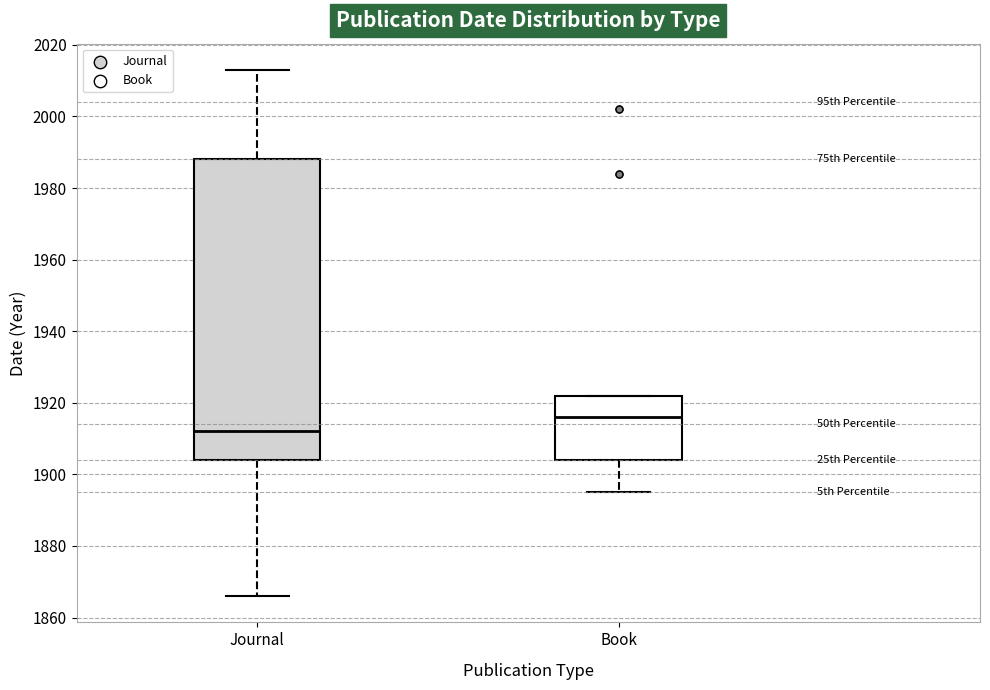

Reading left to right, transcribe this box plot: for each box, give where its median line is, the range the box spans, and where its two whiskers end, as read against the y-axis. The values are not printed on the chart, so give them approximately, as read against the axis.

Journal: median 1912, box 1904 to 1988, whiskers 1866 to 2014
Book: median 1916, box 1904 to 1922, whiskers 1896 to 1922